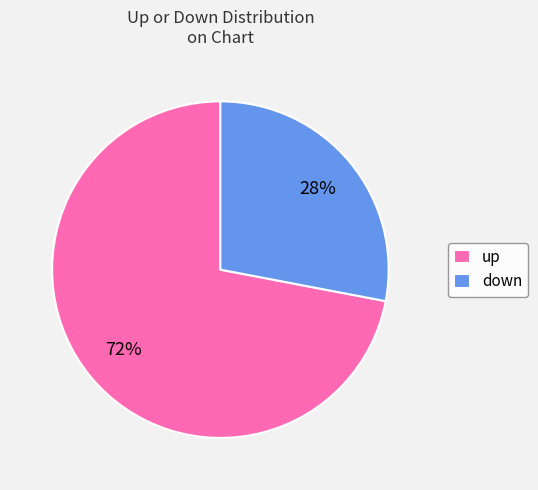

Which has a higher value, down or up?

up